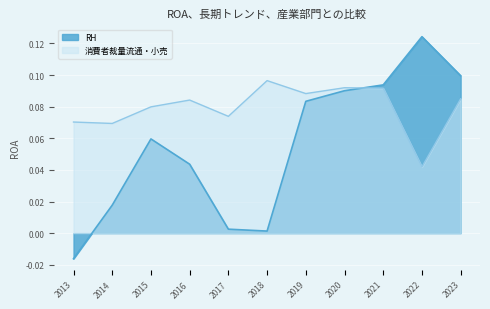

How many interior local valleys does the 消費者裁量流通・小売 series have?

4